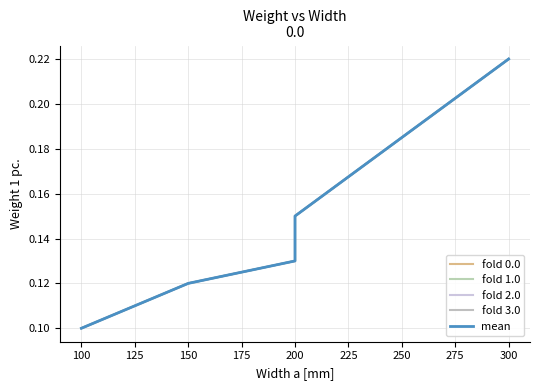

What is the greatest value displayed?

0.2